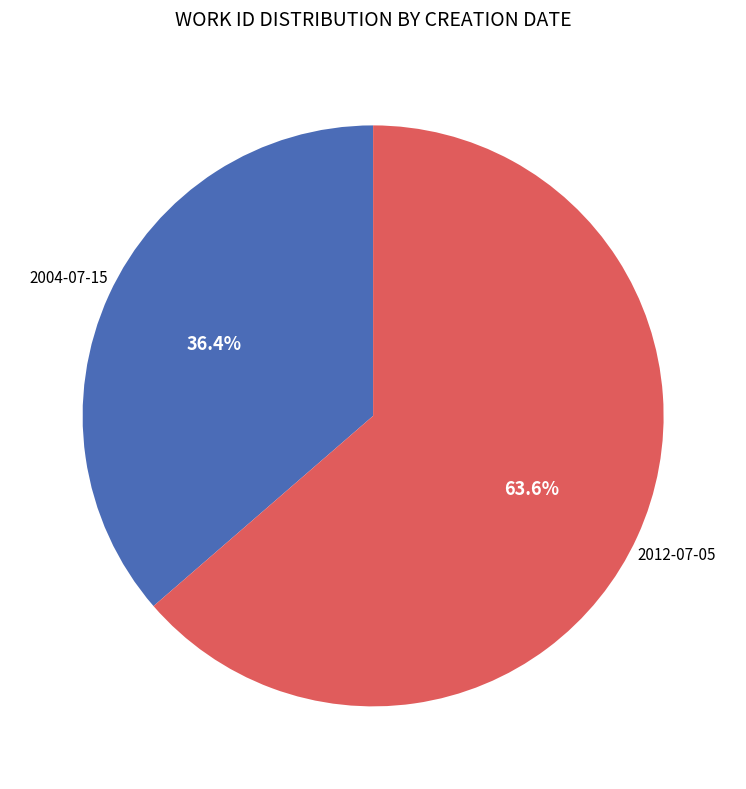

Does any single category account for the majority?

Yes